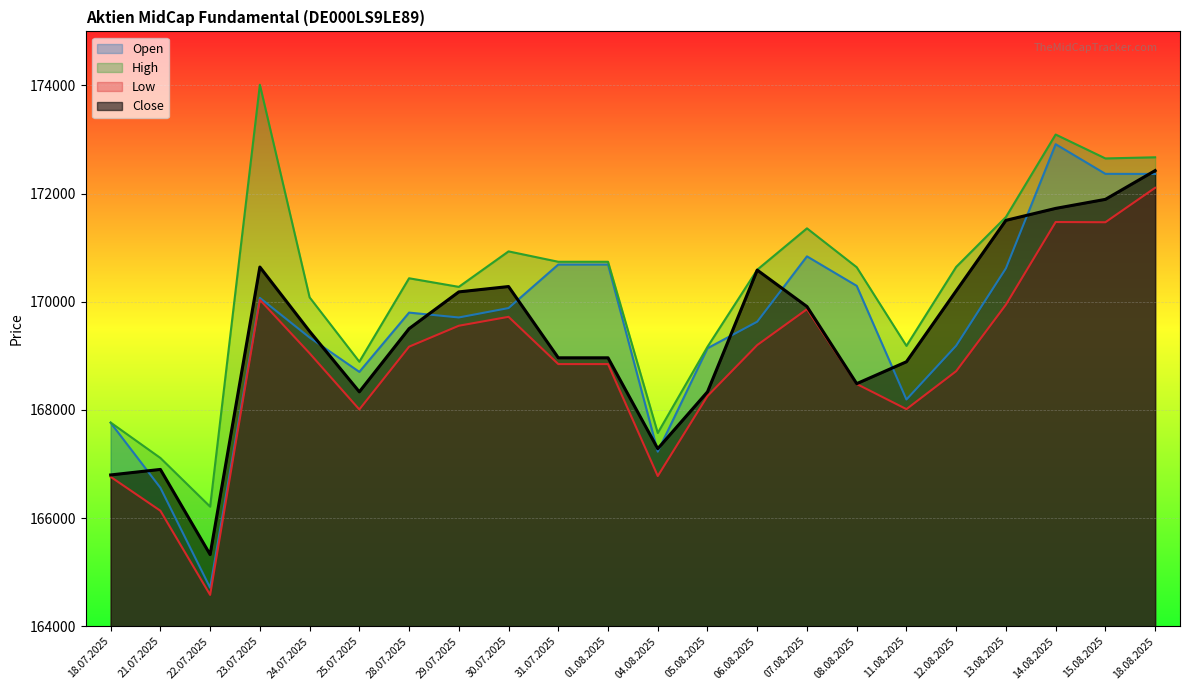

What is the total value across all series at 15.08.2025?

688382